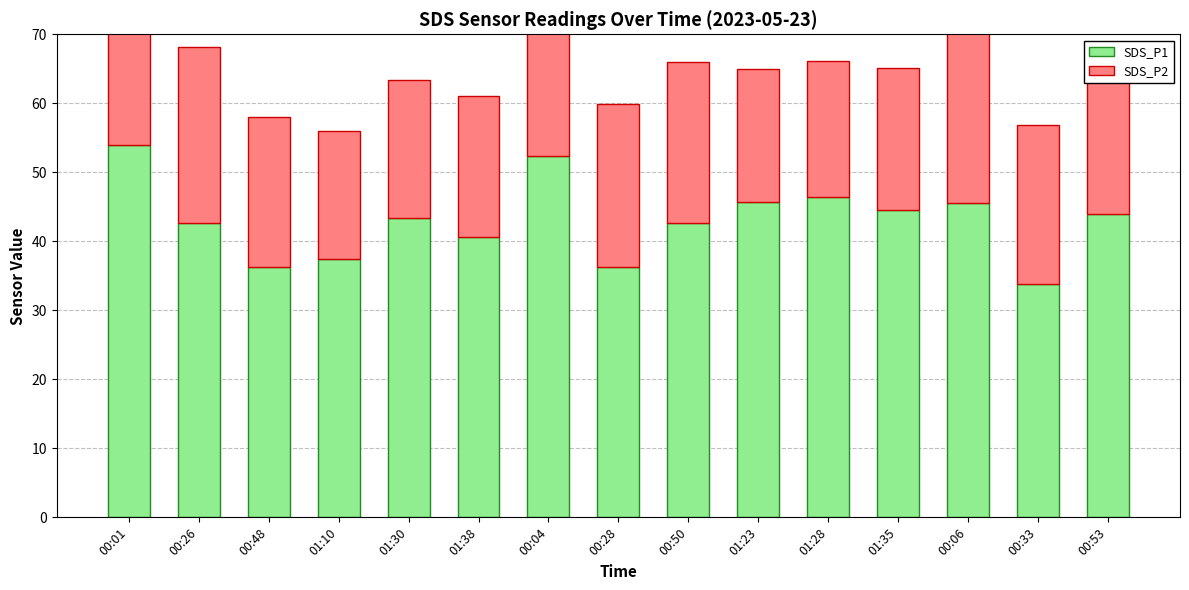

Which has a higher value, 01:23 or 01:10?

01:23